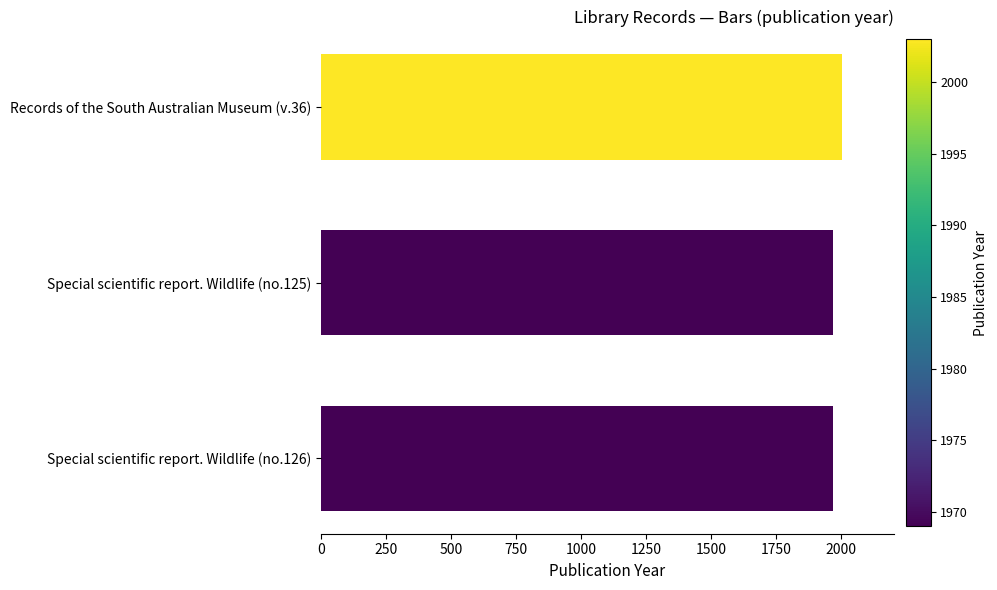

What is the average value?

1980